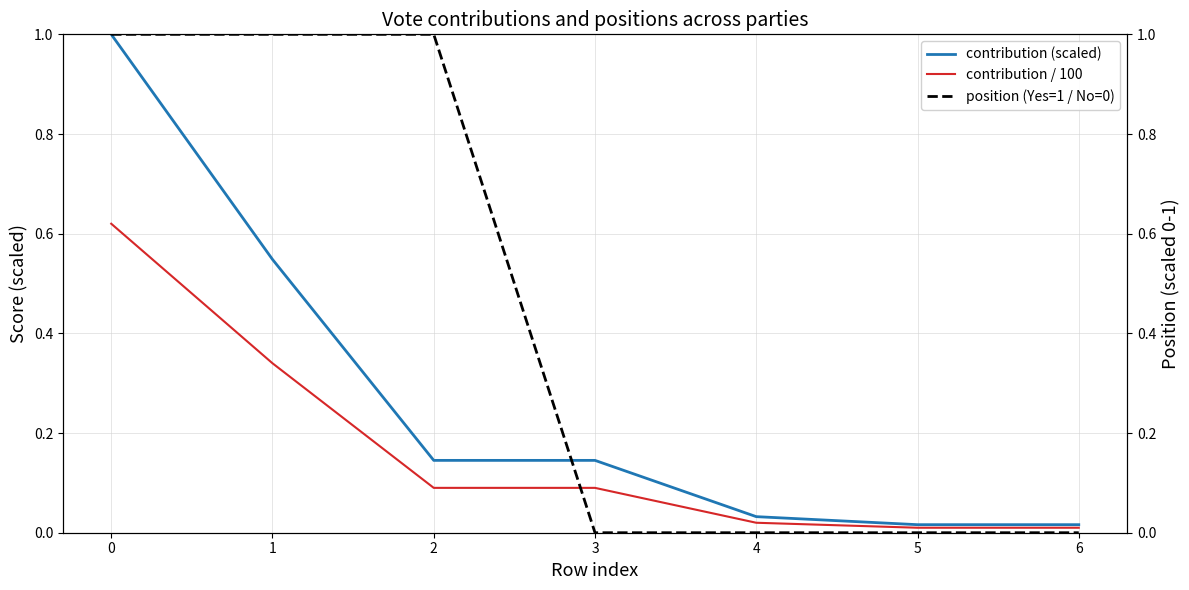

Rank the series by their maximum value, from lowest to highest.

contribution / 100, contribution (scaled), position (Yes=1 / No=0)